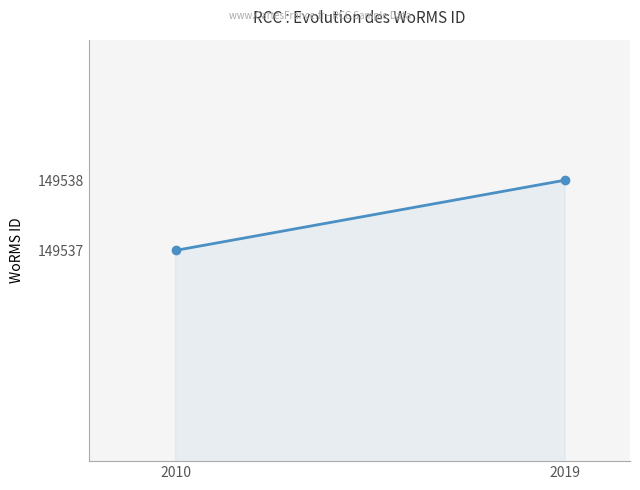

Which category has the lowest value across all series?

2010